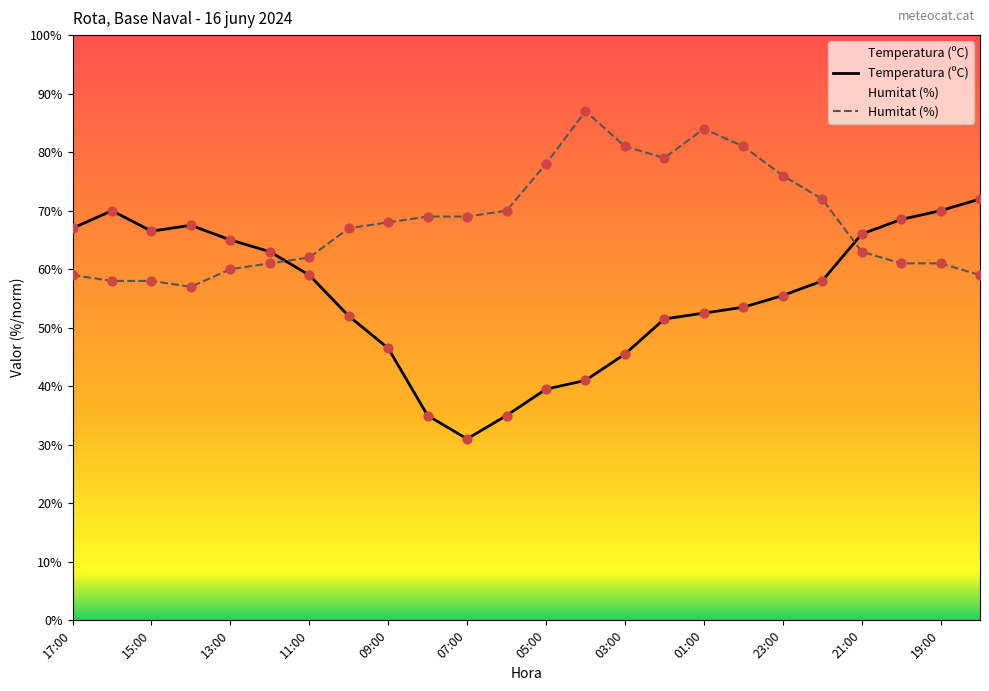

Which series has the largest Y range (max minus min)?

Temperatura (ºC)